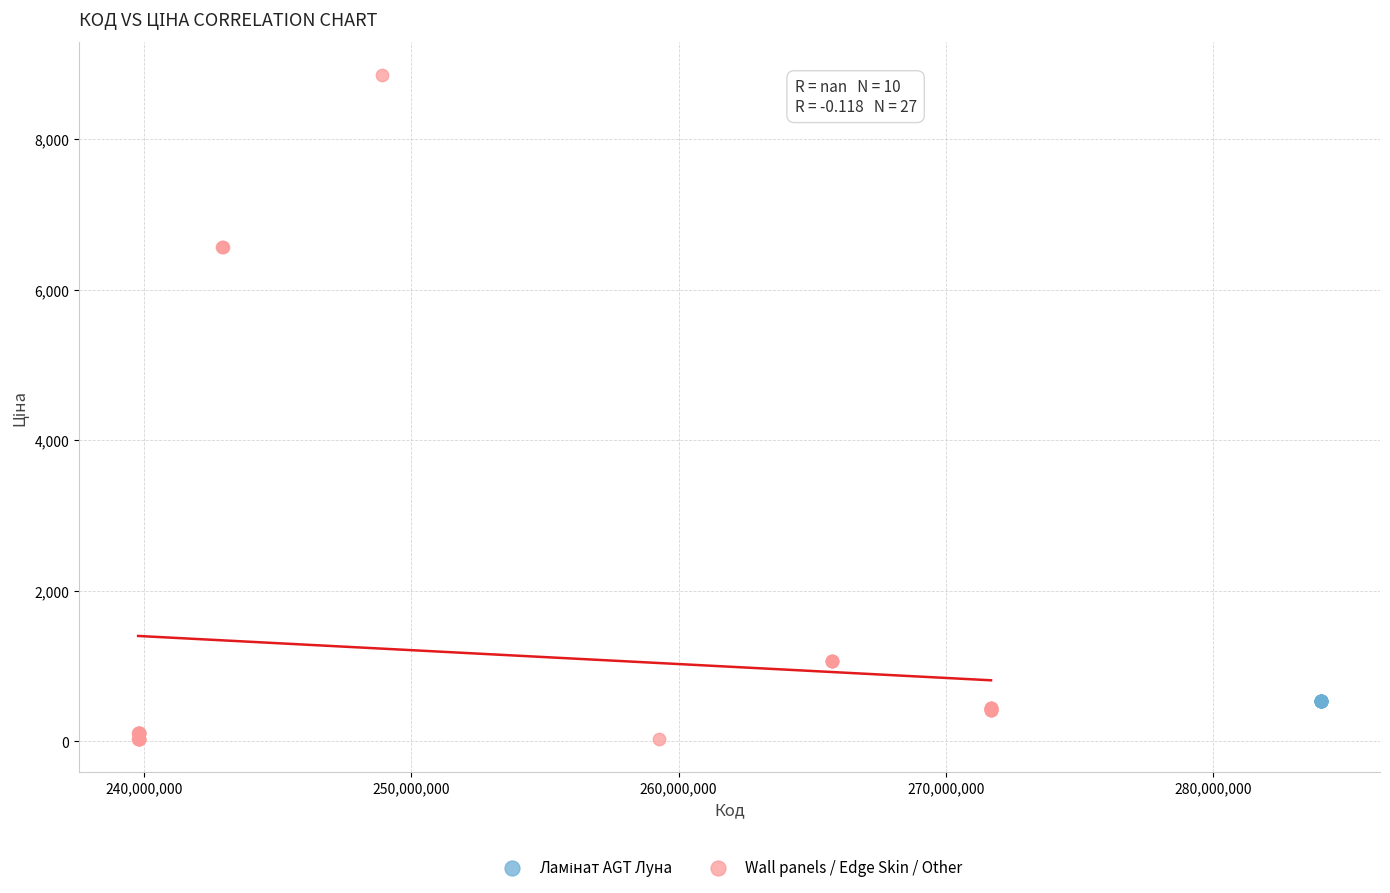

Which series reaches the minimum Y coordinate?

Wall panels / Edge Skin / Other